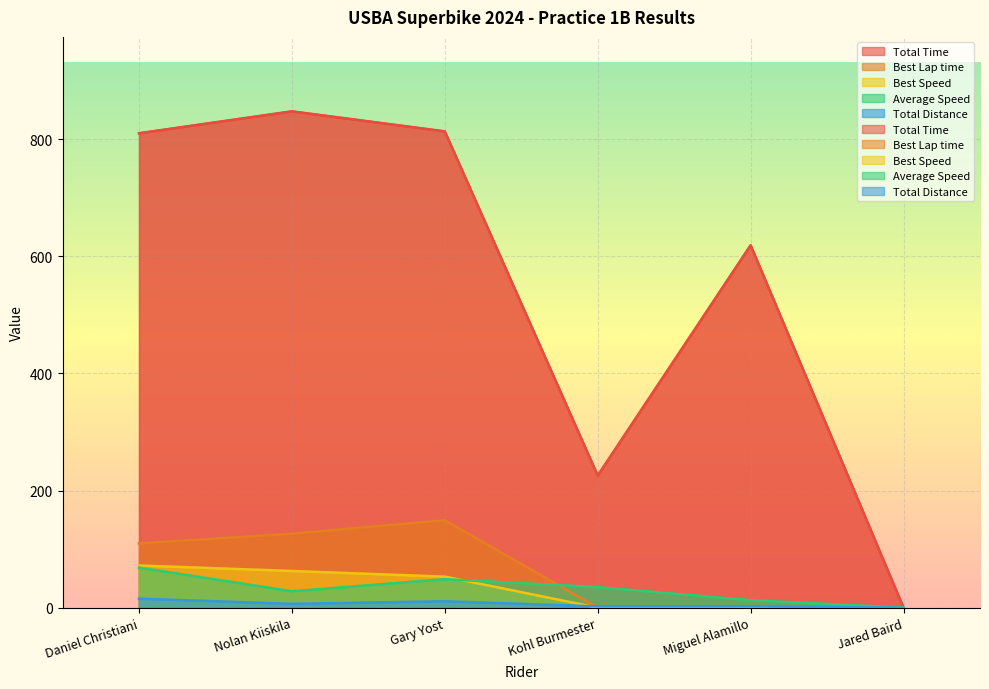

Reading left to right, list all the values displayed in this chart.

Total Time: Daniel Christiani=810.0	Nolan Kiiskila=847.4	Gary Yost=813.3	Kohl Burmester=225.6	Miguel Alamillo=618.9	Jared Baird=0.0
Best Lap time: Daniel Christiani=109.9	Nolan Kiiskila=126.4	Gary Yost=149.4	Kohl Burmester=0.0	Miguel Alamillo=0.0	Jared Baird=0.0
Best Speed: Daniel Christiani=72.1	Nolan Kiiskila=62.6	Gary Yost=53.0	Kohl Burmester=0.0	Miguel Alamillo=0.0	Jared Baird=0.0
Average Speed: Daniel Christiani=68.4	Nolan Kiiskila=28.0	Gary Yost=48.7	Kohl Burmester=35.1	Miguel Alamillo=12.8	Jared Baird=0.0
Total Distance: Daniel Christiani=15.4	Nolan Kiiskila=6.6	Gary Yost=11.0	Kohl Burmester=2.2	Miguel Alamillo=2.2	Jared Baird=0.0